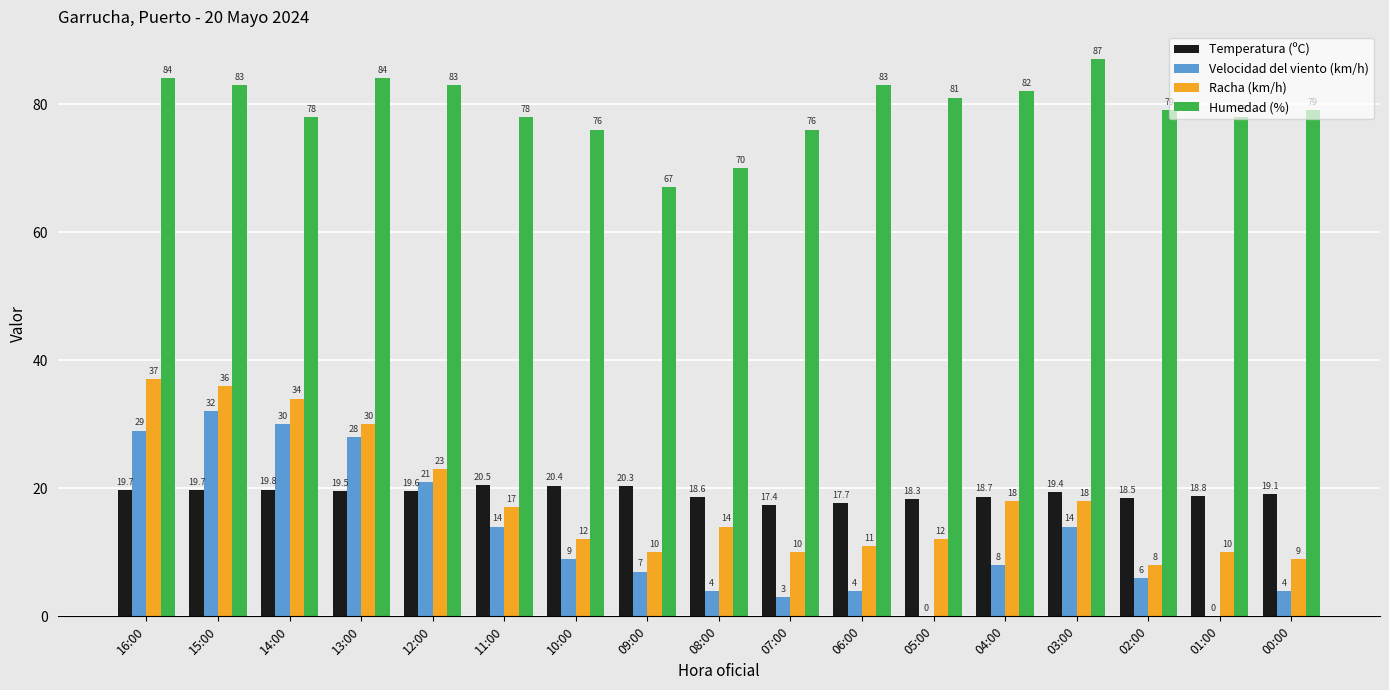

Is the value of Racha (km/h) at 11:00 greater than the value of Temperatura (ºC) at 02:00?

No